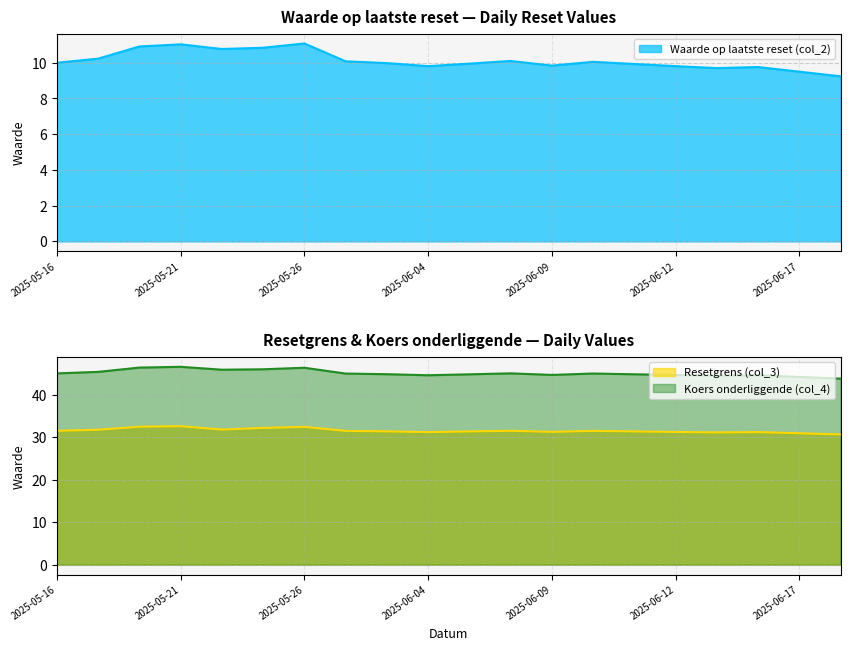

Between 2025-05-20 and 2025-06-02, which series saw the biggest shift?

Koers onderliggende (col_4)